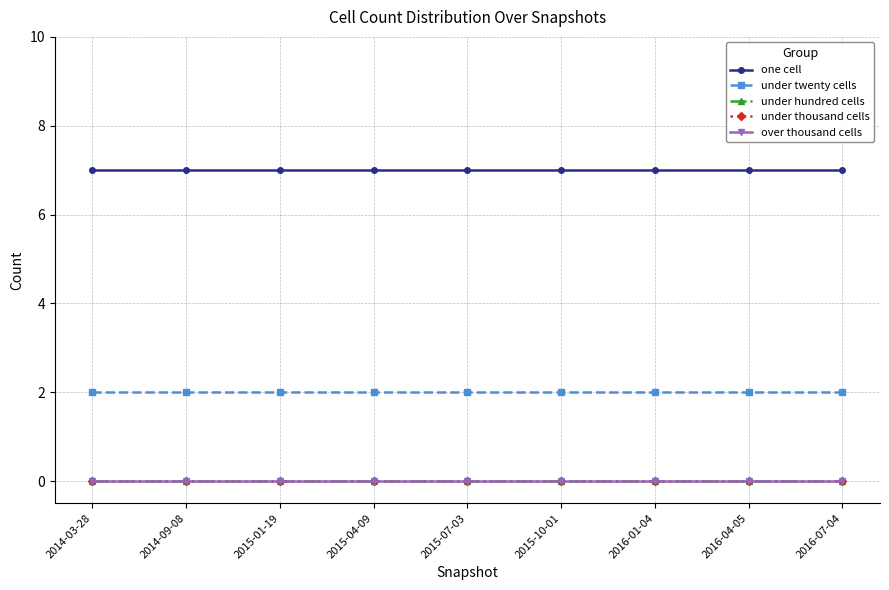

Which has a higher value, 2016-04-05 or 2016-07-04?

2016-04-05